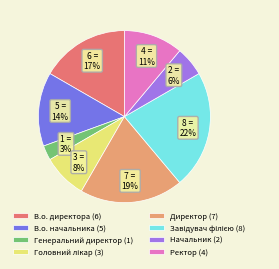

Between Генеральний директор (1) and В.о. директора (6), which is larger?

В.о. директора (6)